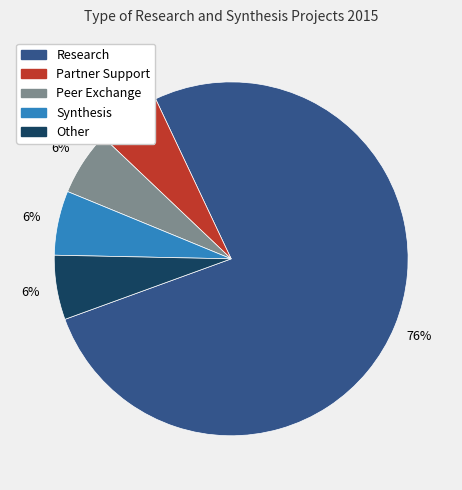

Does Research account for over 50% of the chart?

Yes